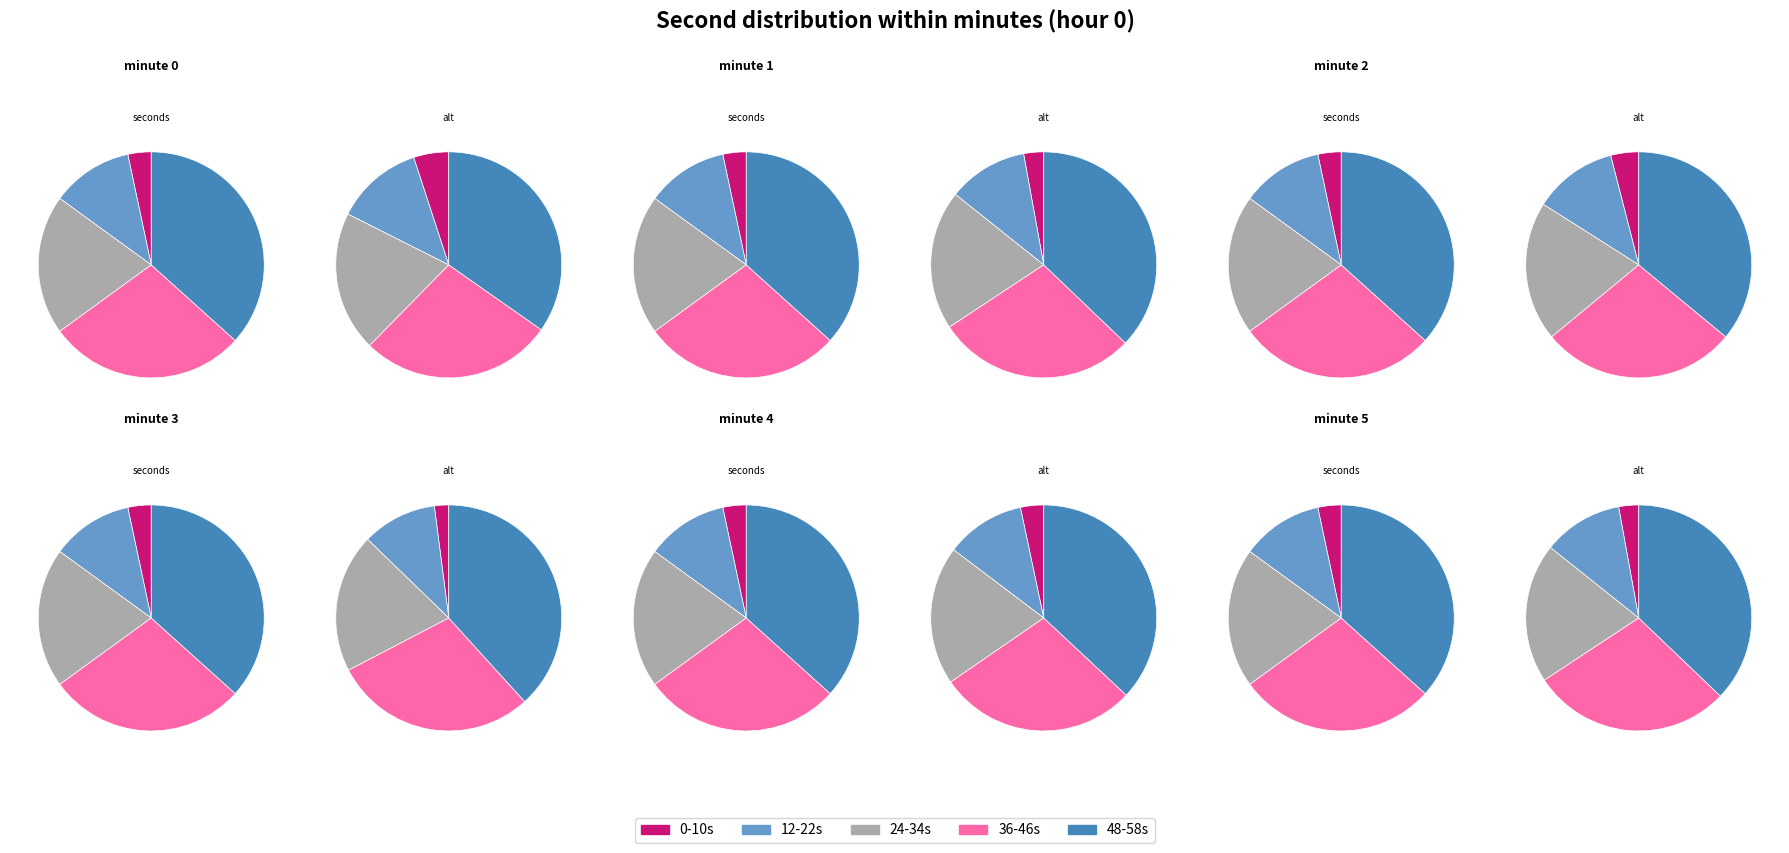

Is it true that 28 is 17% of the pie?

False